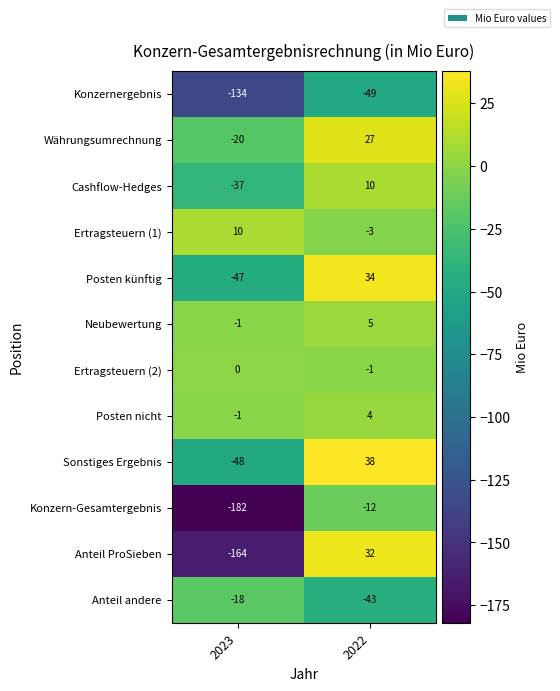

Which label corresponds to the smallest value in the chart?

2023